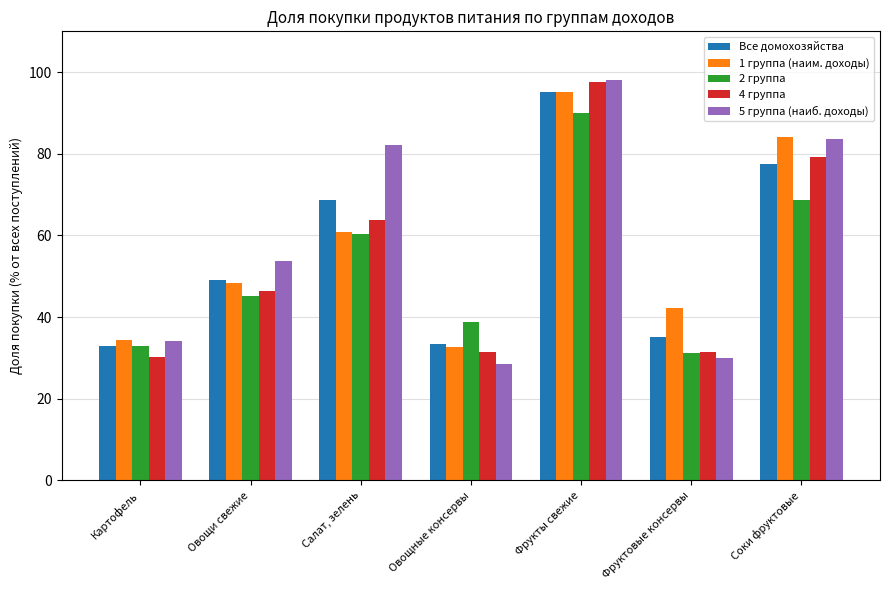

Where is 4 группа nearest to the value 63?

Салат, зелень